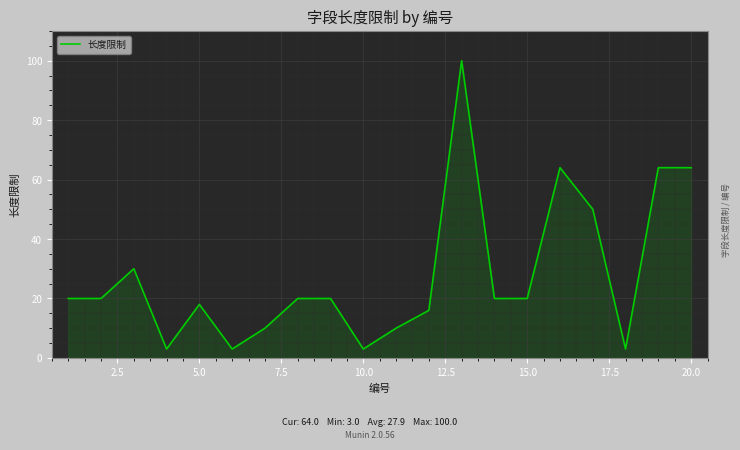

What is the smallest value displayed?

3